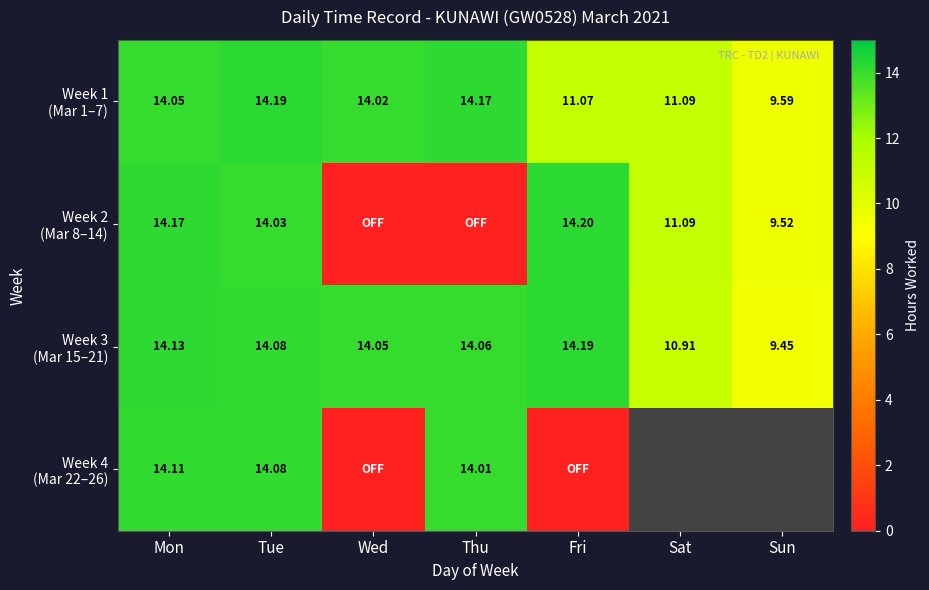

Is it true that Week 2 (Mar 8–14) equals 0.0 at Thu?

True